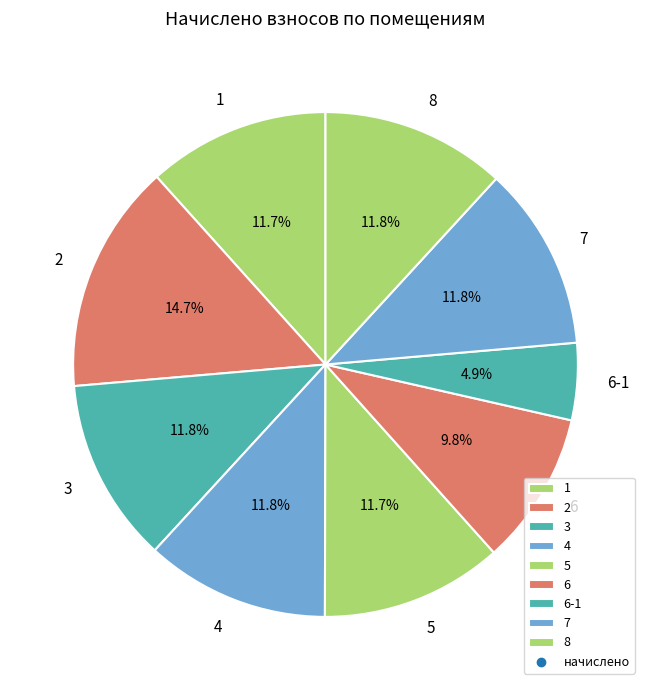

To the nearest percent, what is the combined percentage of 7 and 3?

24%